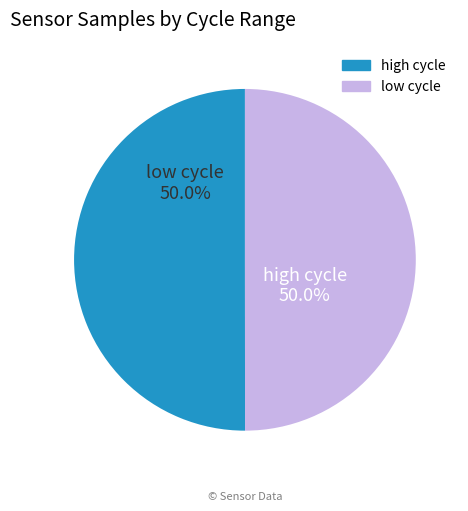

How many slices are in this pie chart?

2